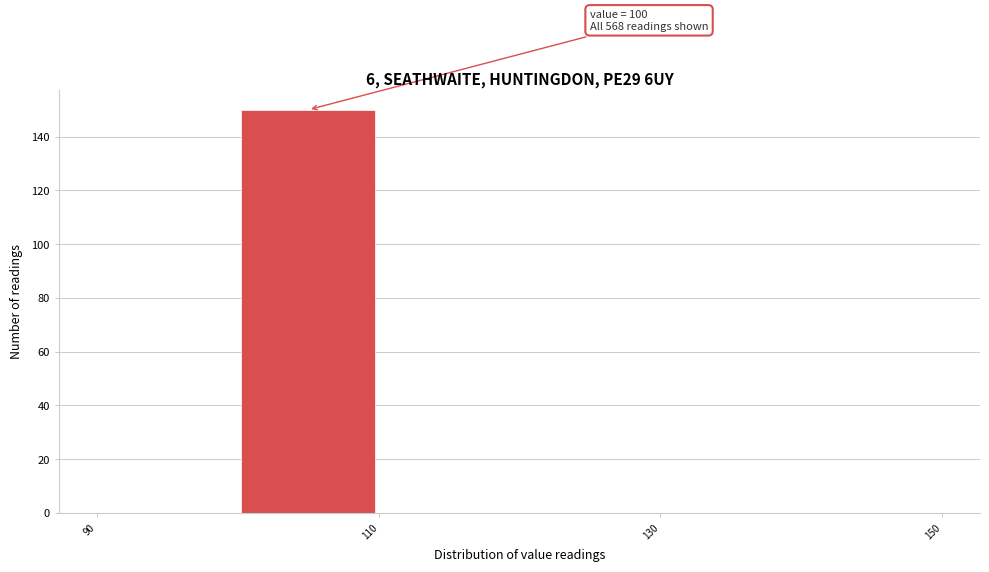

Over which range of the x-axis is the bar tallest?

100 to 110